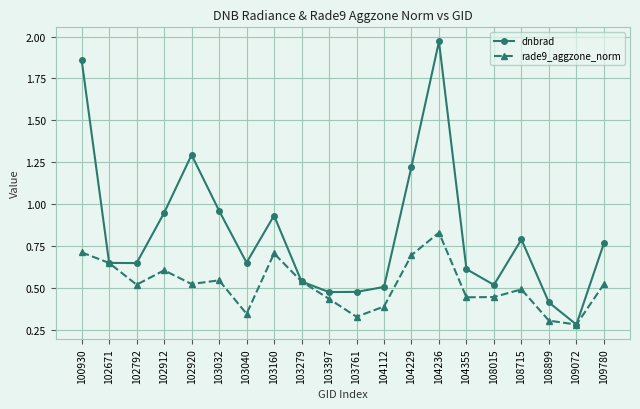

True or false: rade9_aggzone_norm has a value of 0.9 at 109780.

False